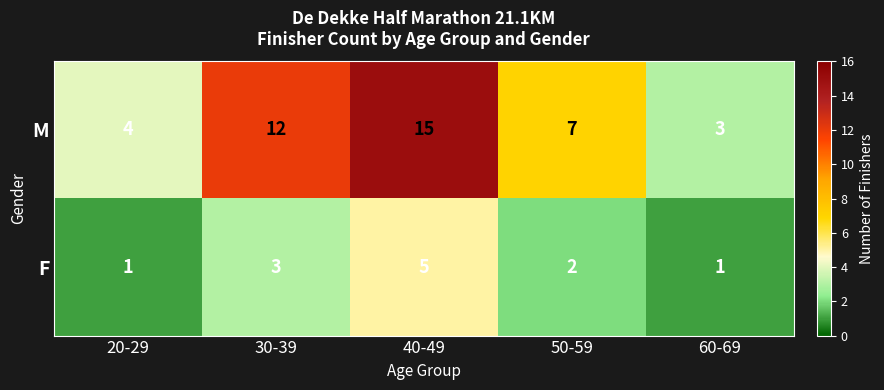

What is the spread (max minus min) of values at 30-39?

9